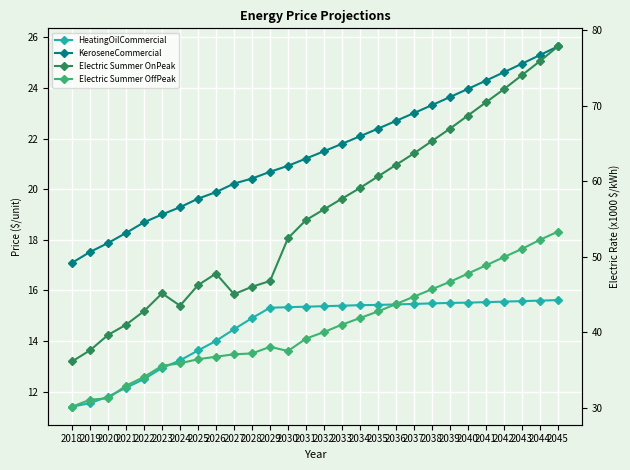

Is this an area chart (filled region under the line)?

No